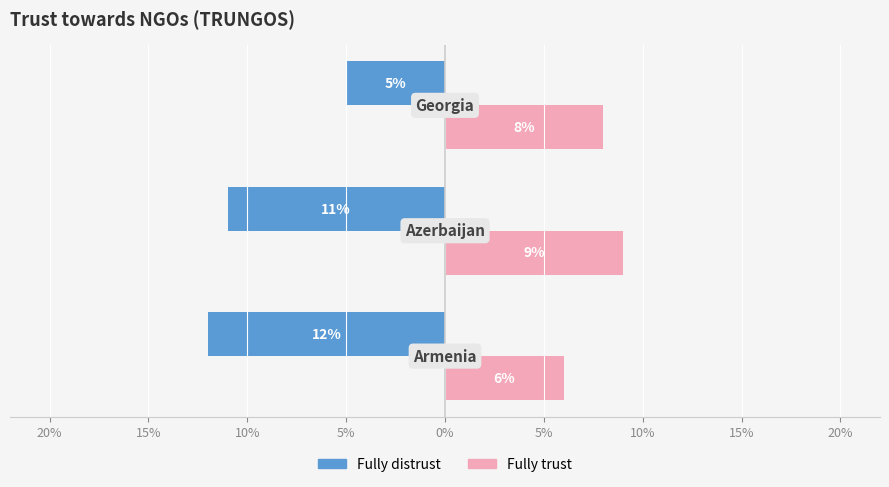

What are all the series names shown in the legend?

Fully distrust, Fully trust